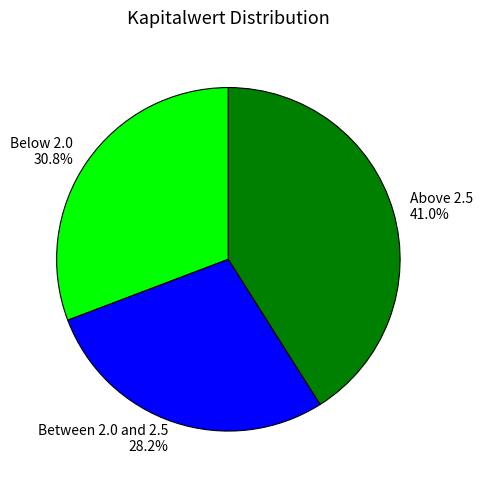

Does any single category account for the majority?

No